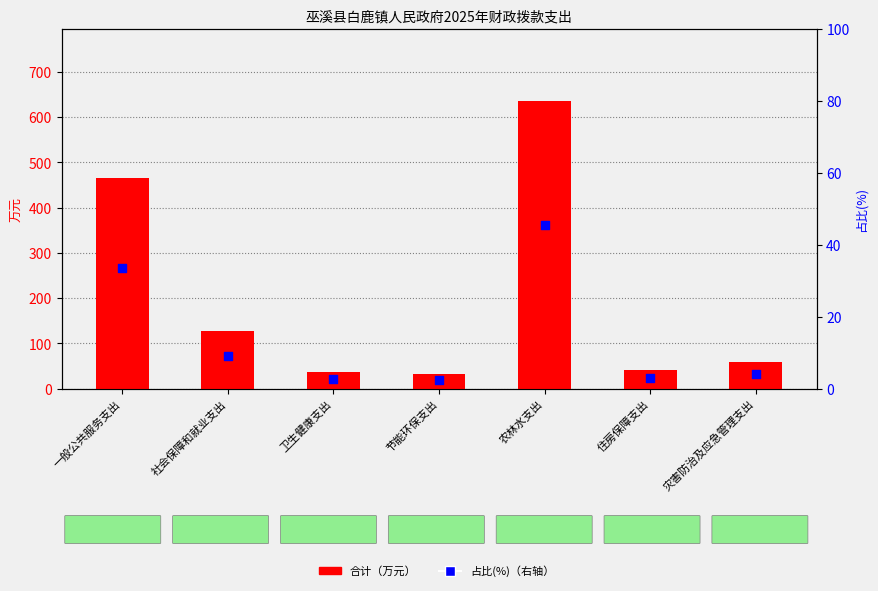

At which category is the sum across all series the highest?

农林水支出